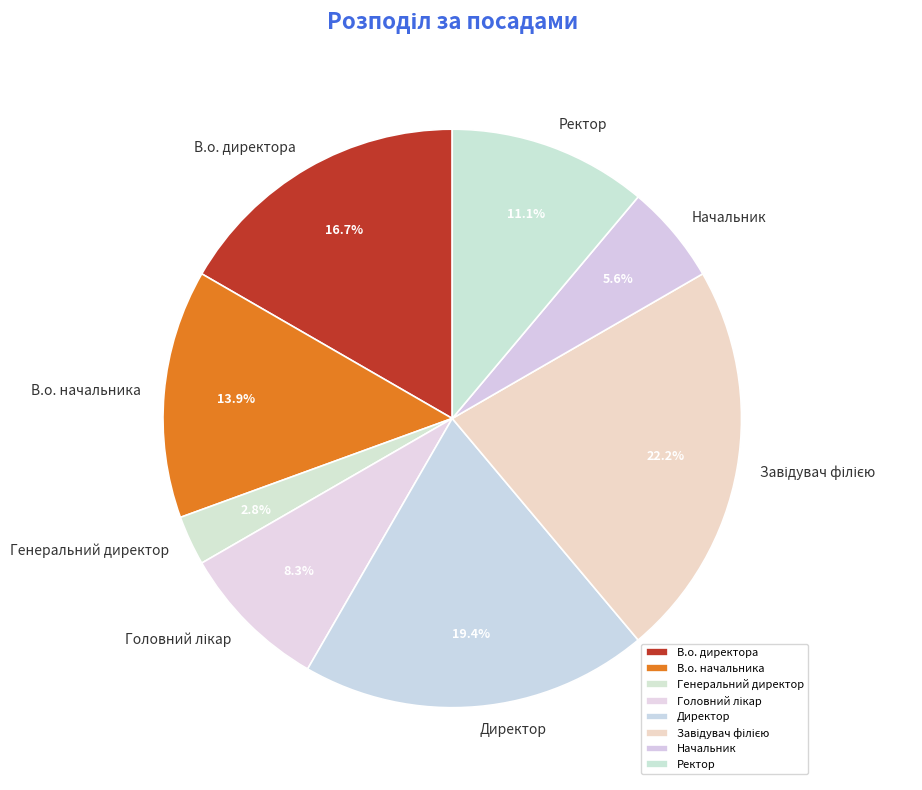

To the nearest percent, what is the difference between the Генеральний директор and В.о. директора slice percentages?

14%